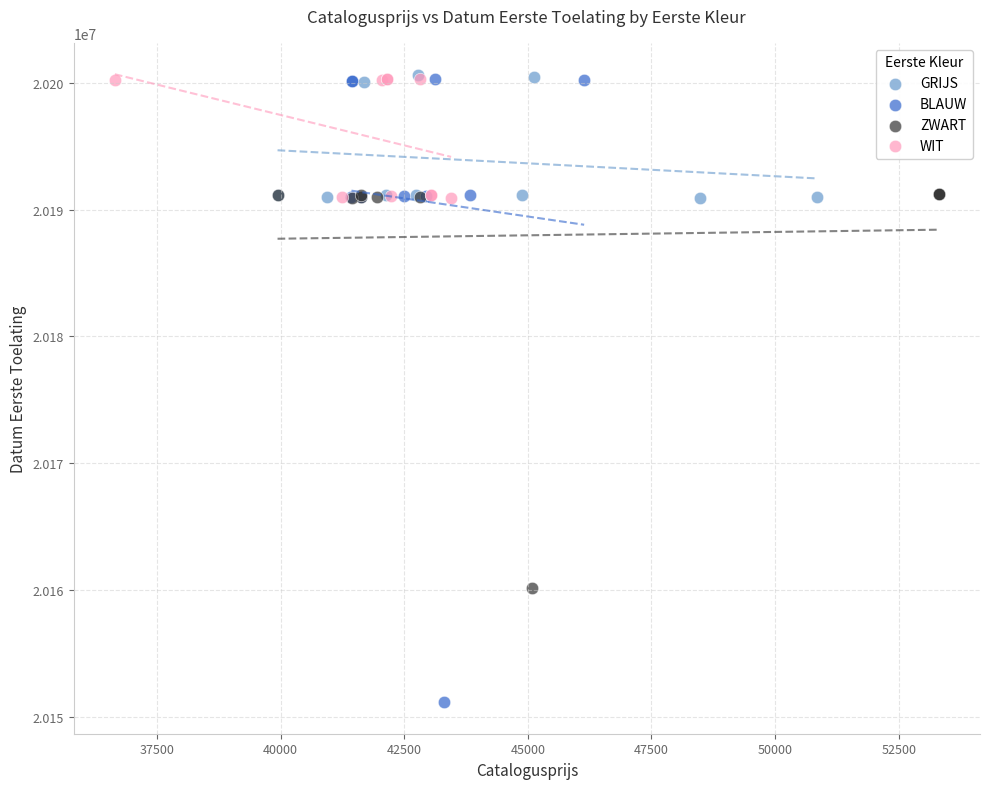

Which series contains the lowest Y value?

BLAUW